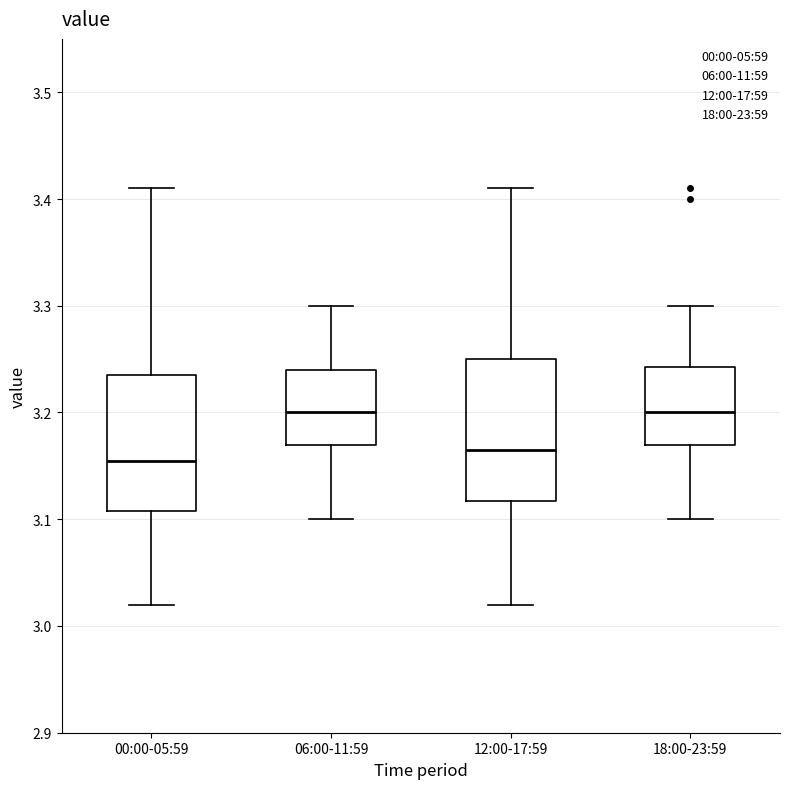

Where is the upper edge of the box for 06:00-11:59 on the y-axis? The values are not printed on the chart, so give them approximately, as read against the axis.

3.24